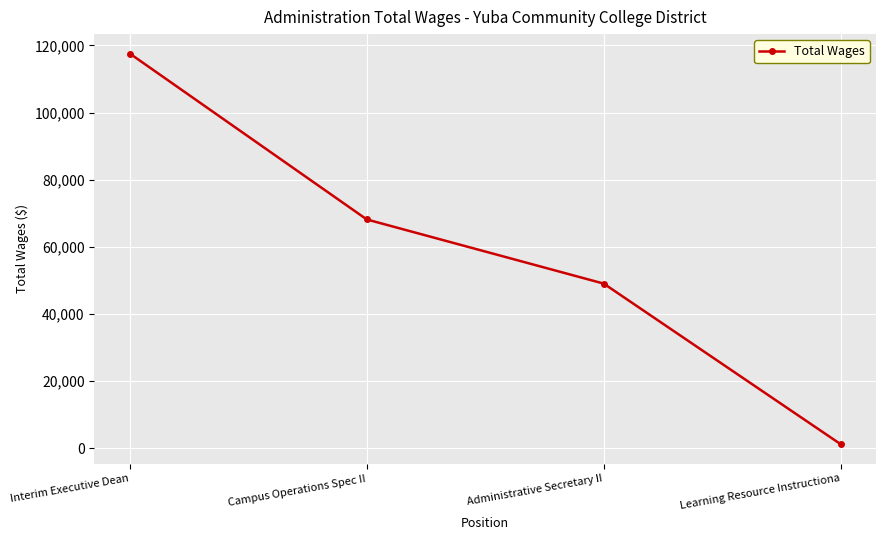

The chart shows a value of 117530 at Interim Executive Dean. True or false?

True